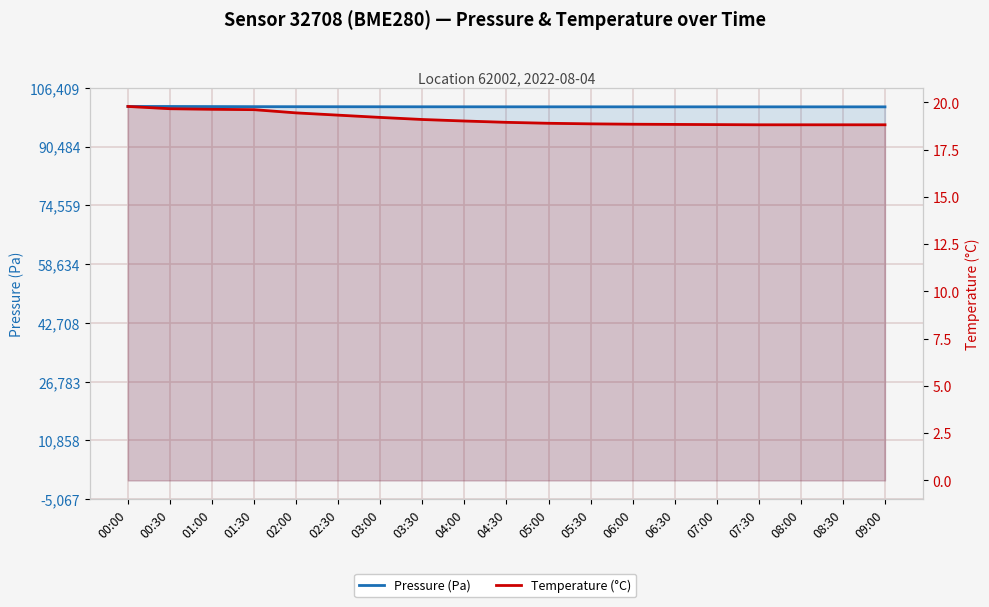

How many lines are shown in the chart?

2